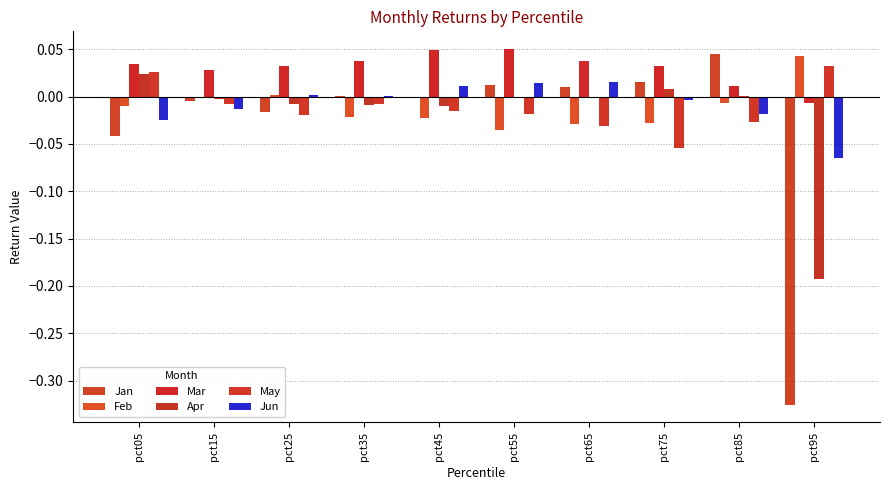

Does the chart contain stacked bars?

No